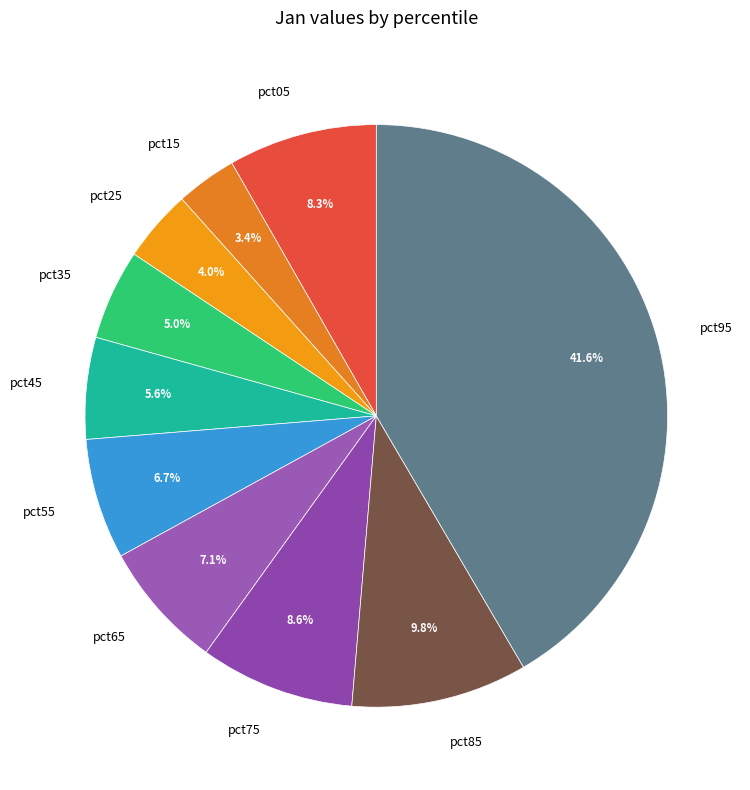

Is there any slice that represents more than half of the pie?

No